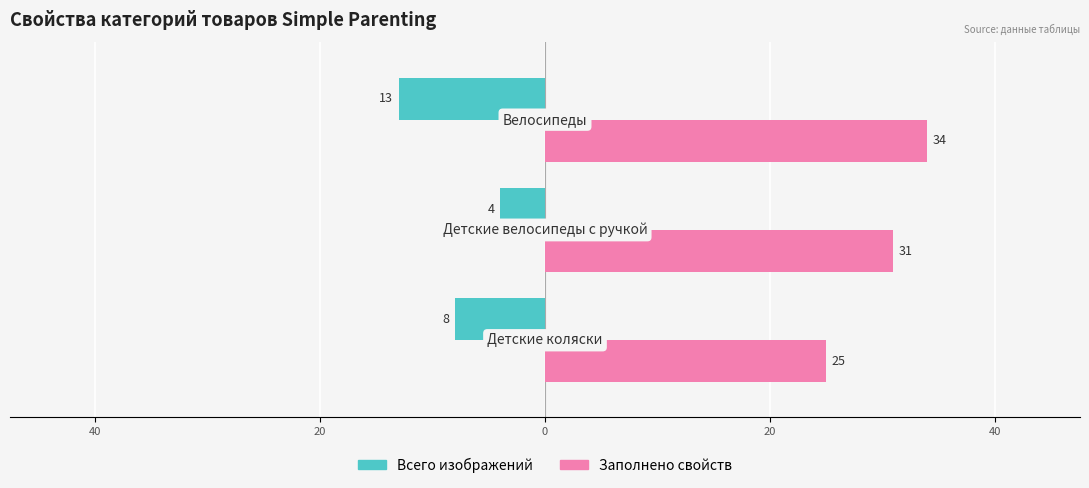

What are all the series names shown in the legend?

Всего изображений, Заполнено свойств